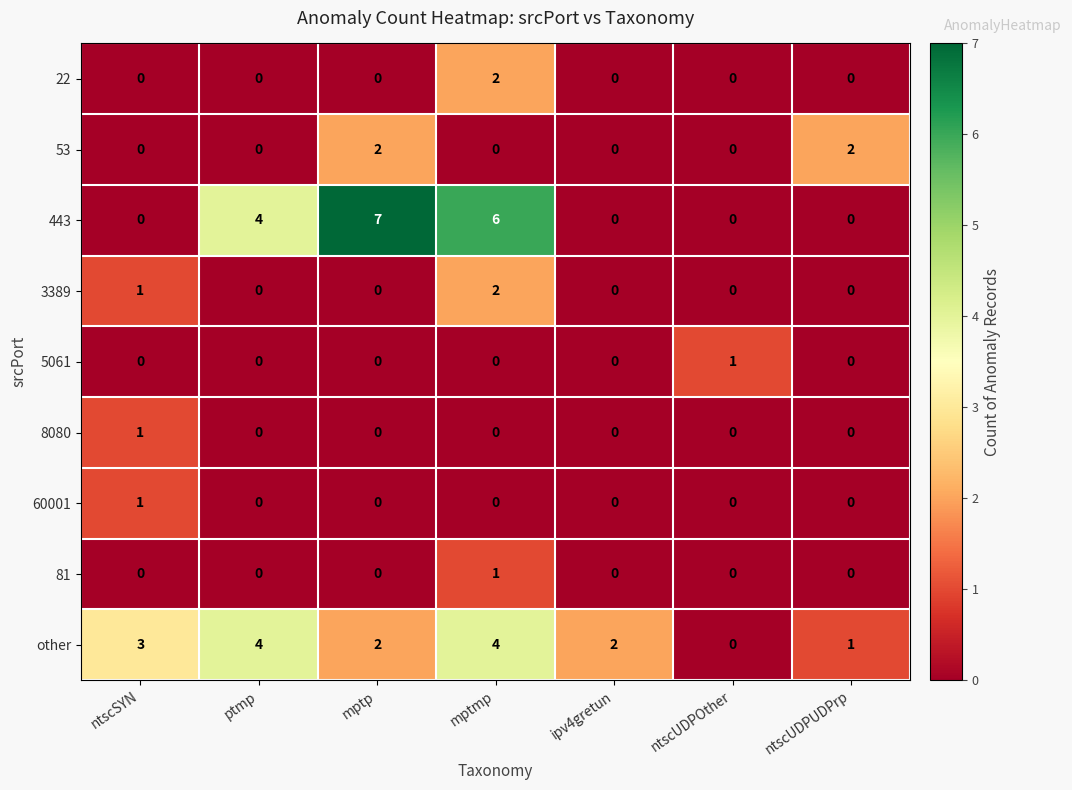

Count the number of data series in this chart.

9